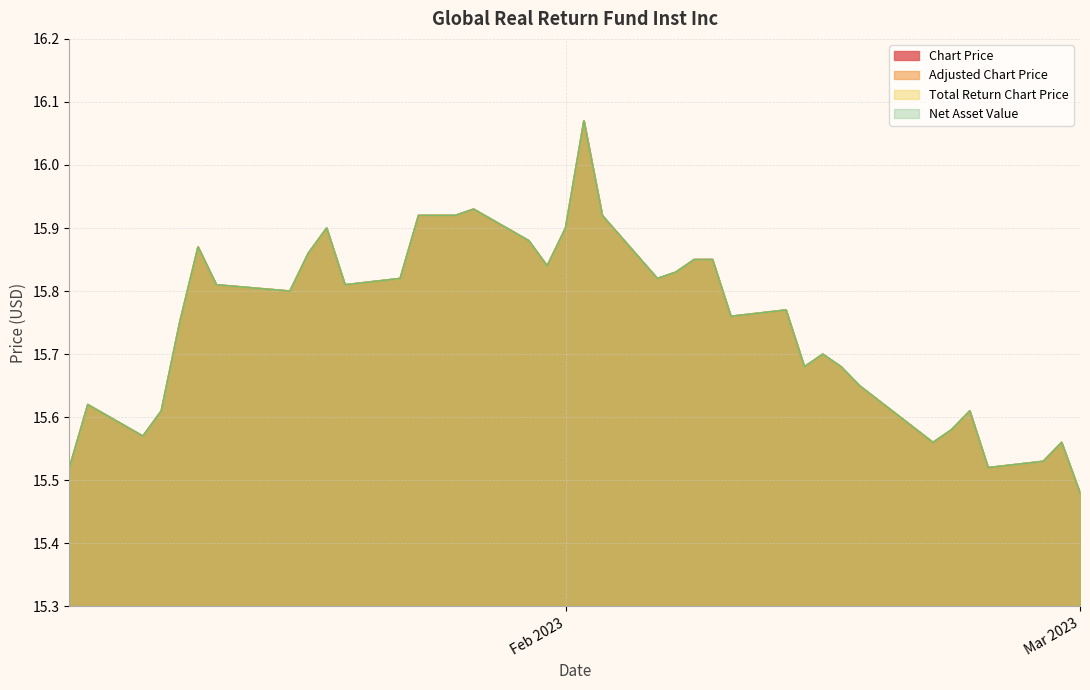

The value of Chart Price at 2023-01-11 is 10.4. True or false?

False